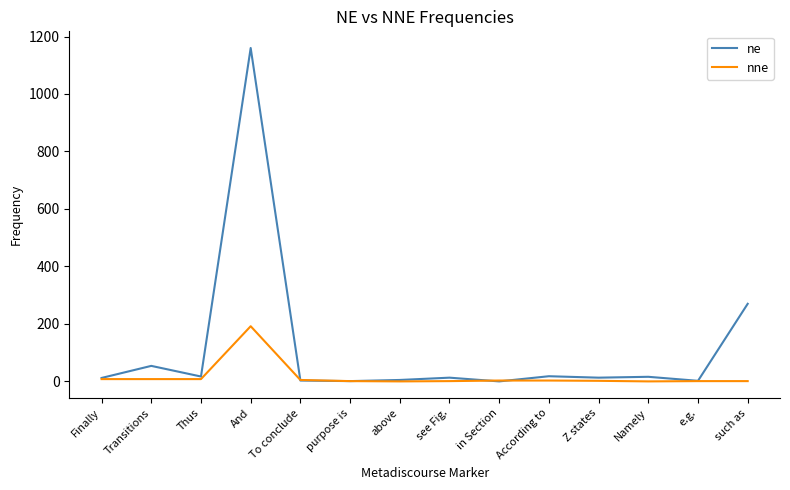

At which label is ne closest to 580?

such as